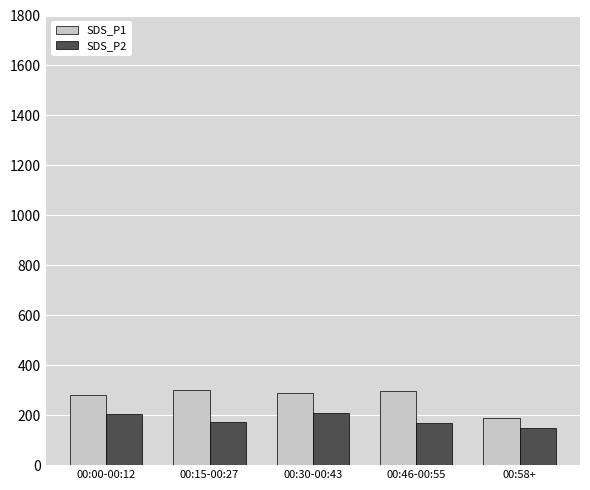

How many groups of bars are there?

5